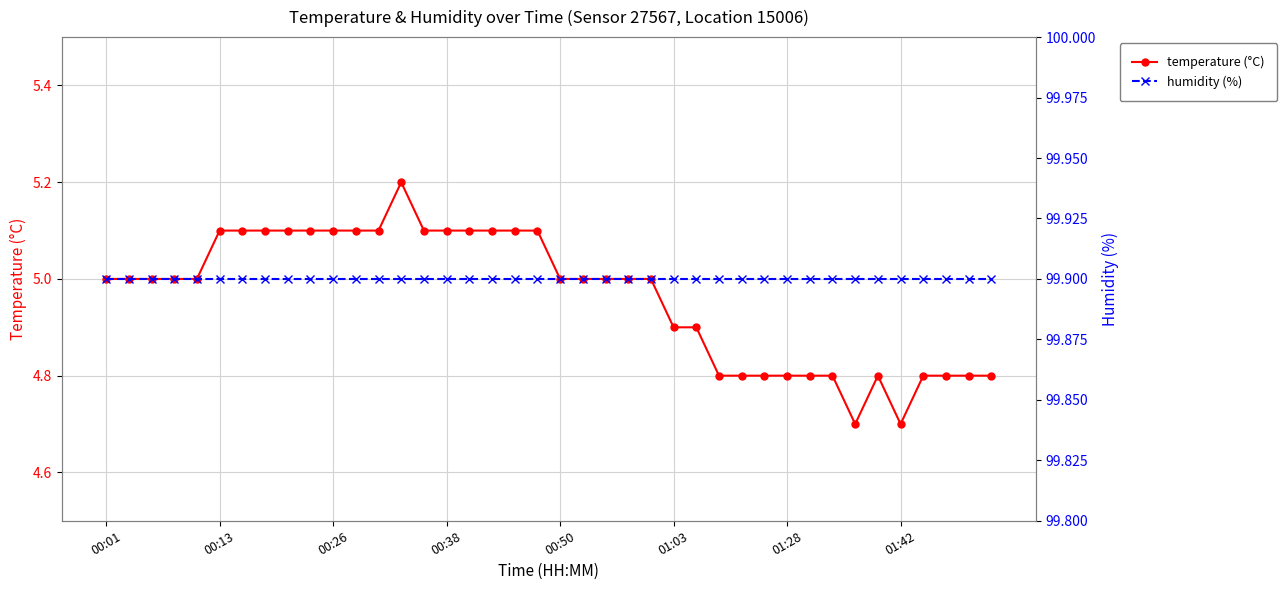

What is the label of the 17th point from the right?

23